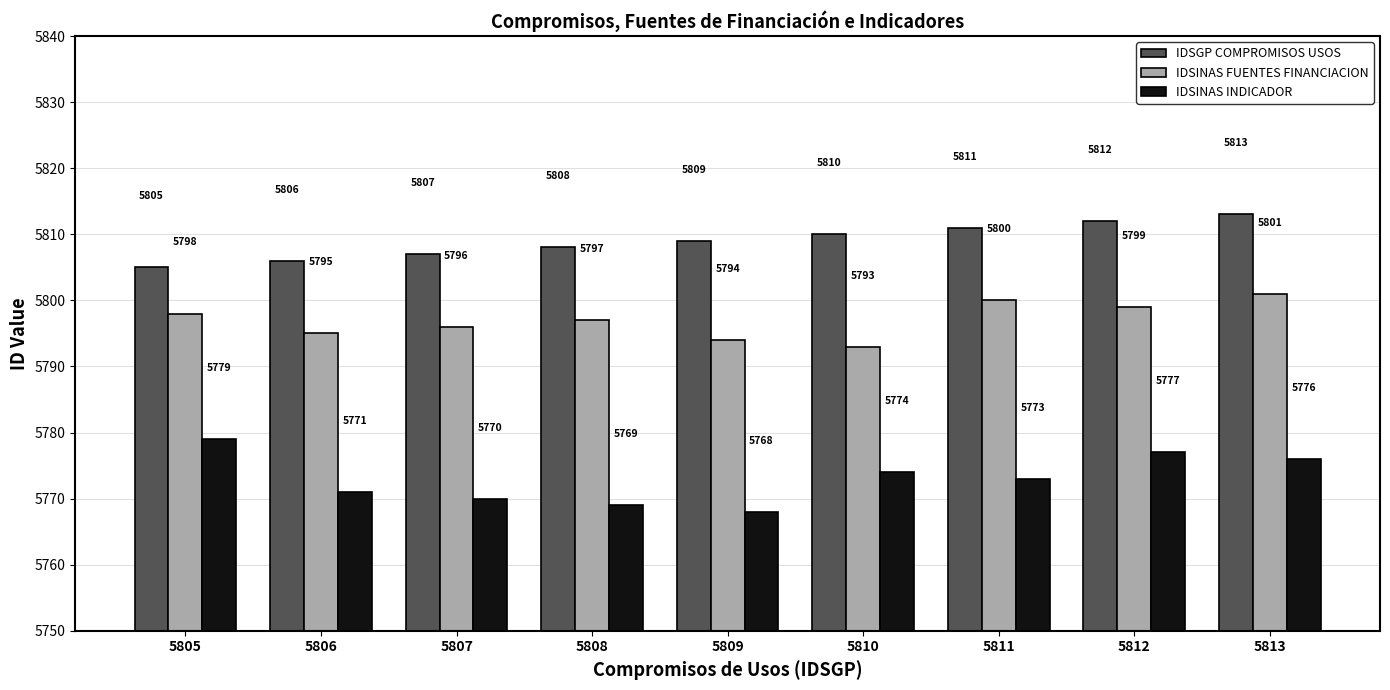

At which category is the sum across all series the highest?

5813